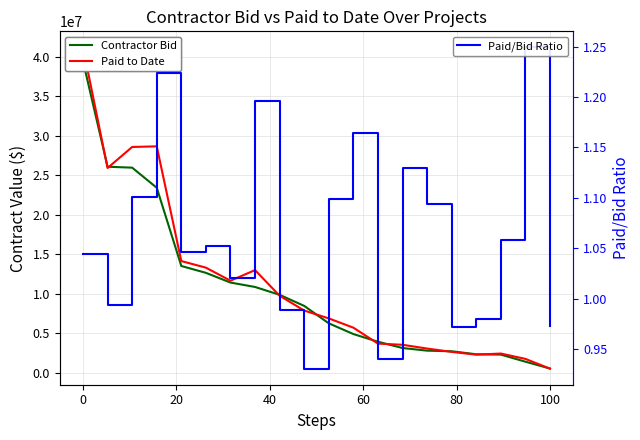

Which series has the largest total across all categories?

Paid to Date